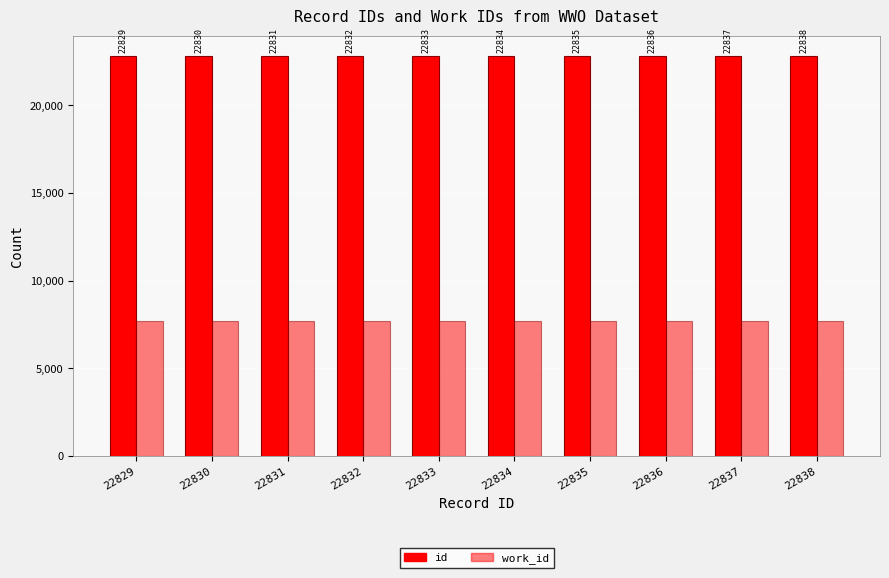

How many groups of bars are there?

10